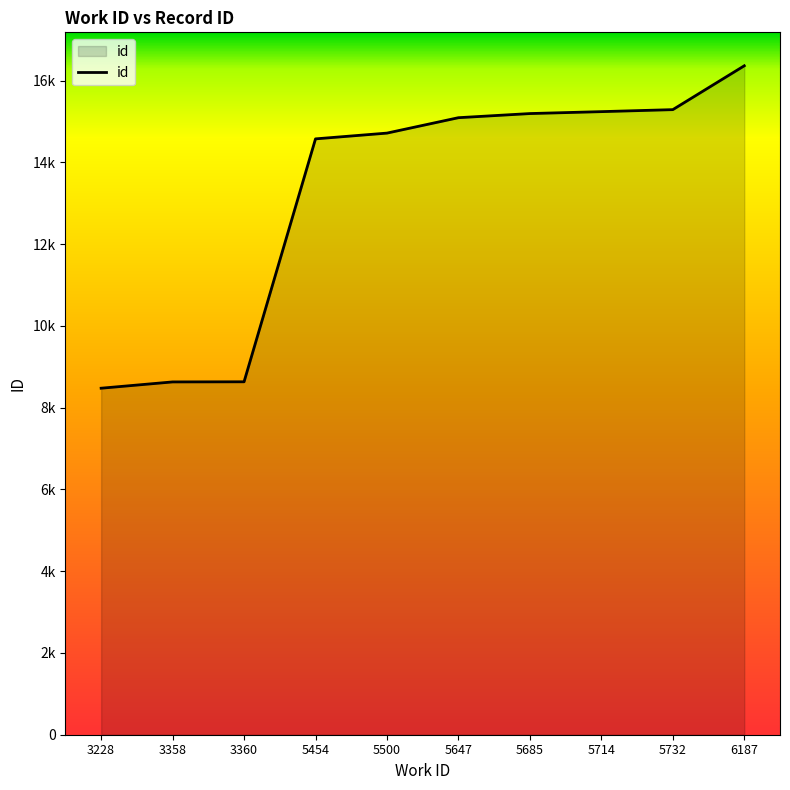

Does the chart display data point markers on the line(s)?

No